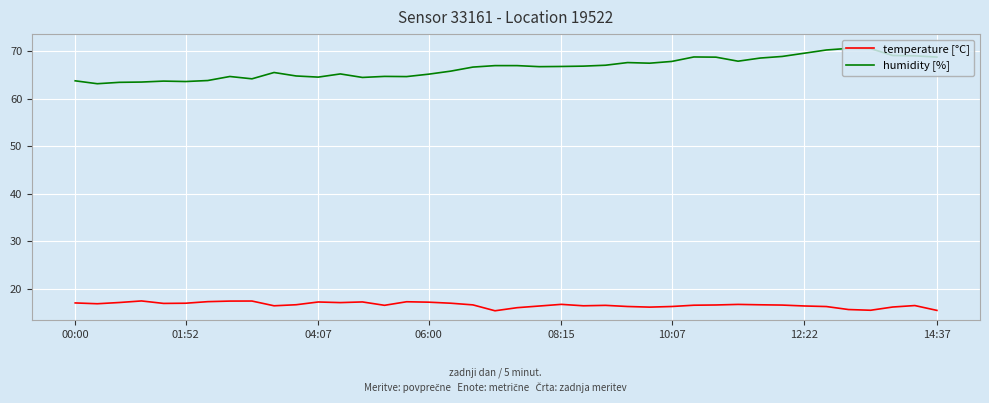

Which series has the largest total across all categories?

humidity [%]